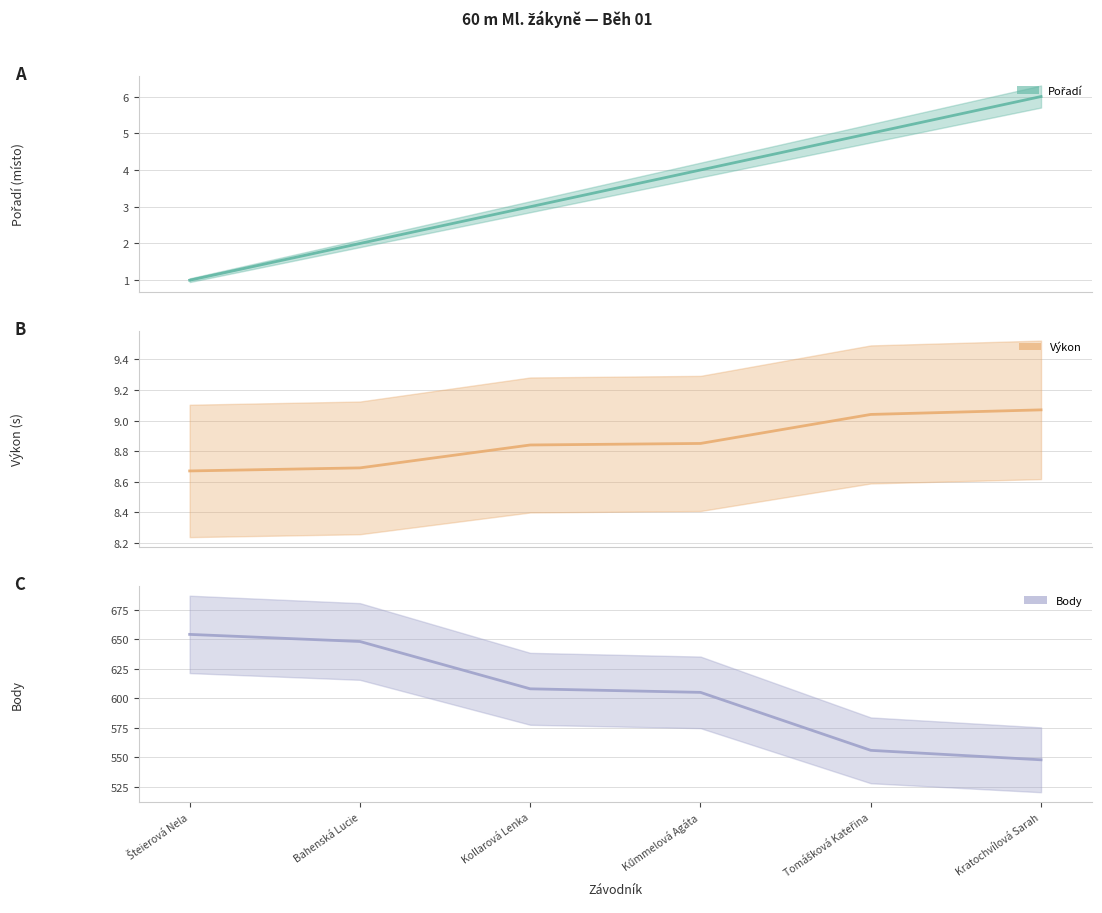

What position from the left is Tomášková Kateřina?

5